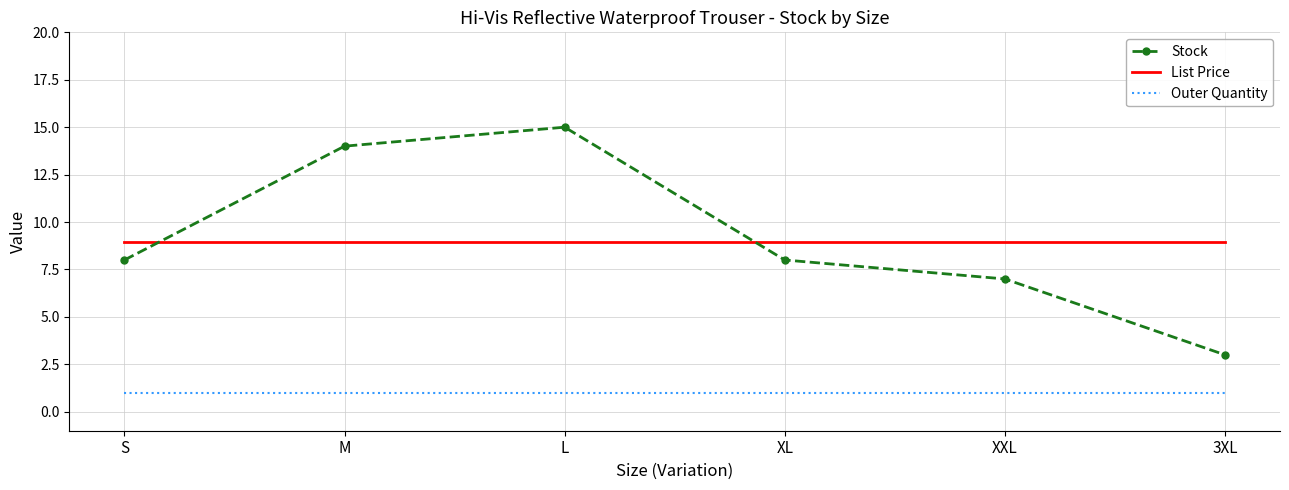

Between XL and 3XL, which series saw the biggest shift?

Stock